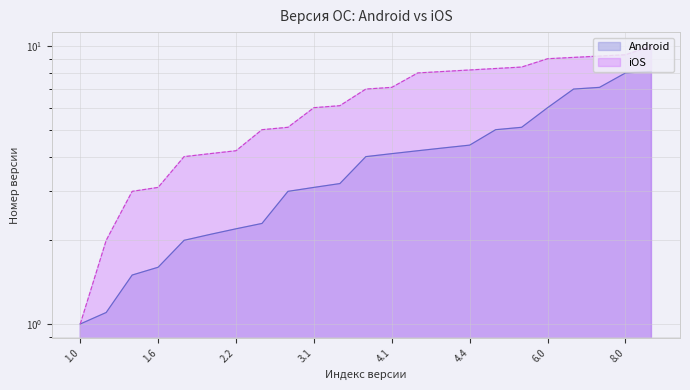

At which label is Android closest to 4?

4.0